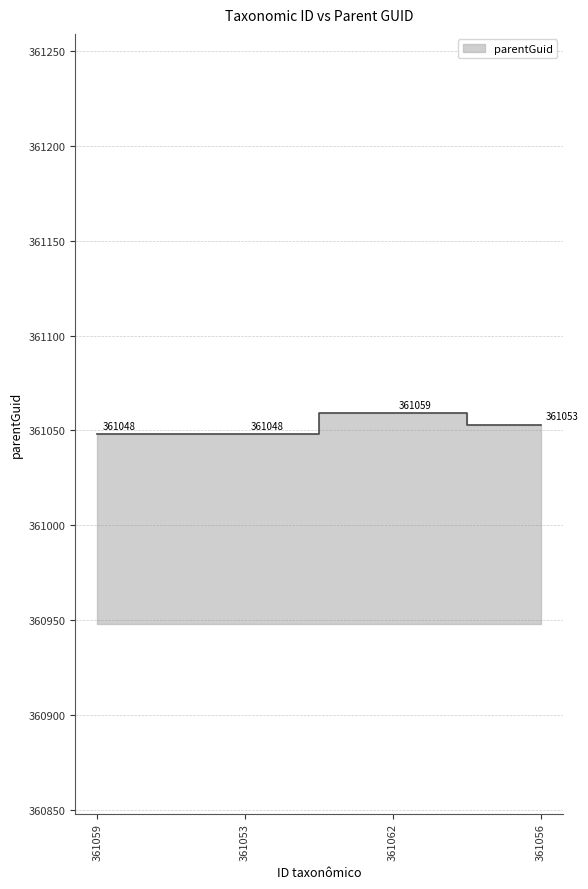

Rank the categories by value from highest to lowest.

361062, 361056, 361059, 361053